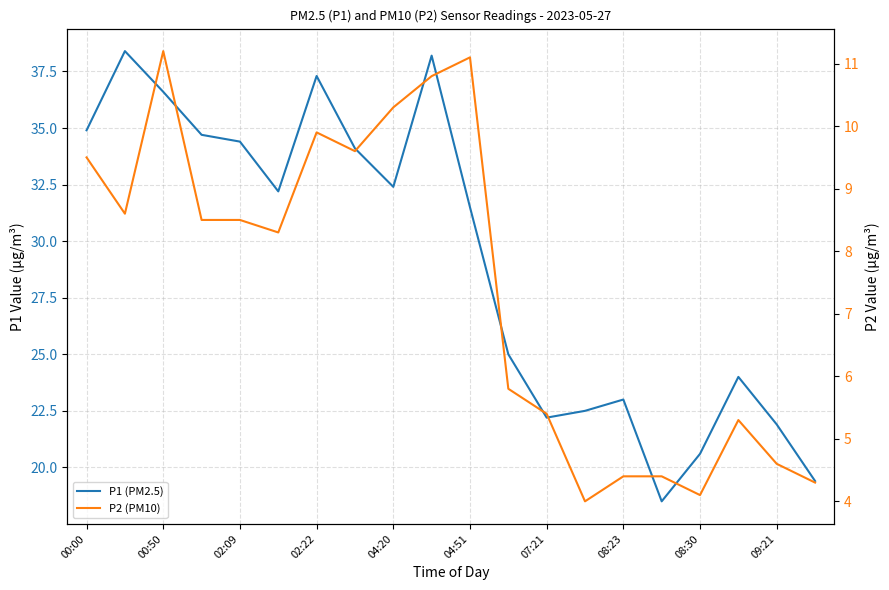

Reading right to left, list all the values displayed in this chart.

P1 (PM2.5): 19.4	21.9	24.0	20.6	18.5	23.0	22.5	22.2	25.0	31.5	38.2	32.4	34.1	37.3	32.2	34.4	34.7	36.6	38.4	34.9
P2 (PM10): 4.3	4.6	5.3	4.1	4.4	4.4	4.0	5.4	5.8	11.1	10.8	10.3	9.6	9.9	8.3	8.5	8.5	11.2	8.6	9.5